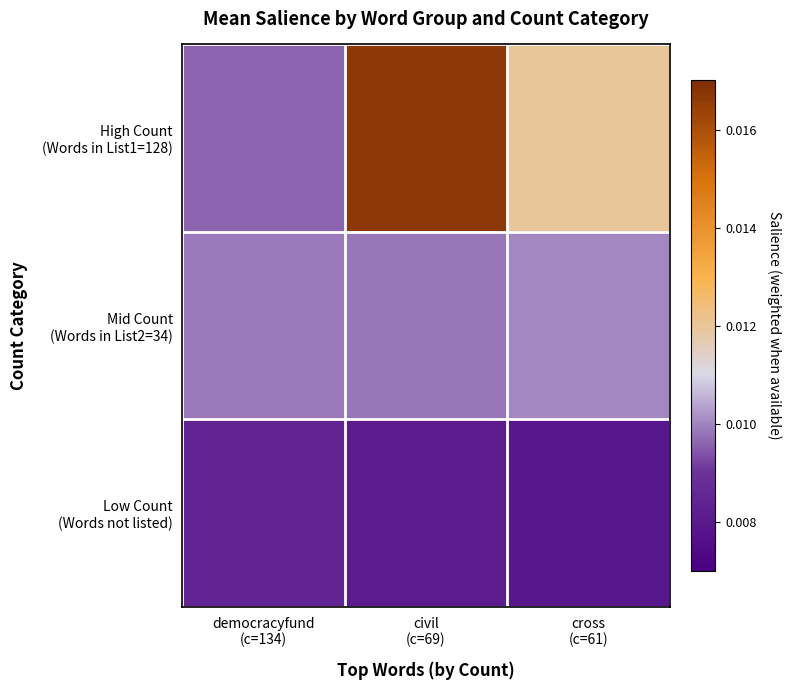

At how many categories does at least one series exceed 0?

3